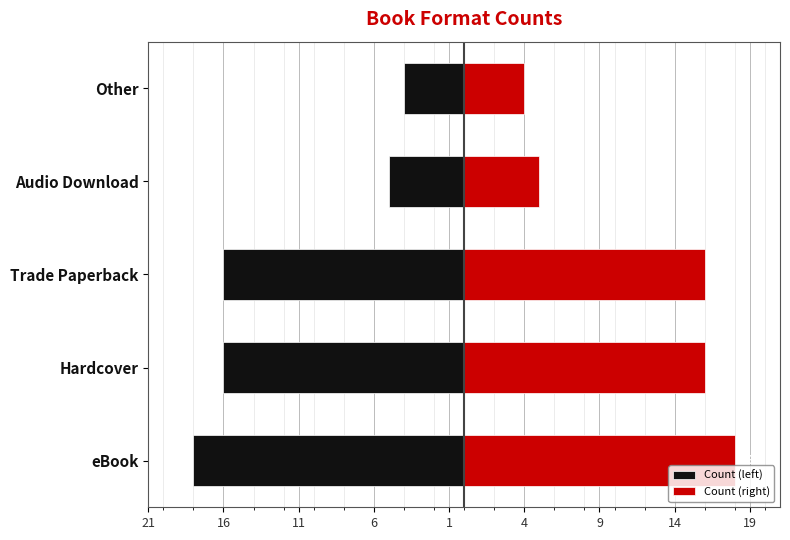

Which has a higher value, Other or eBook?

Other